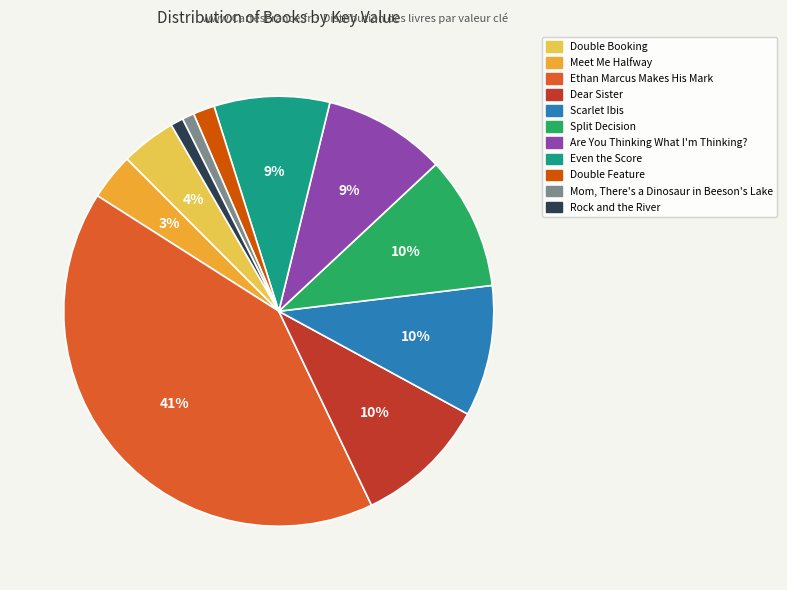

To the nearest percent, what is the combined percentage of Scarlet Ibis and Even the Score?

19%